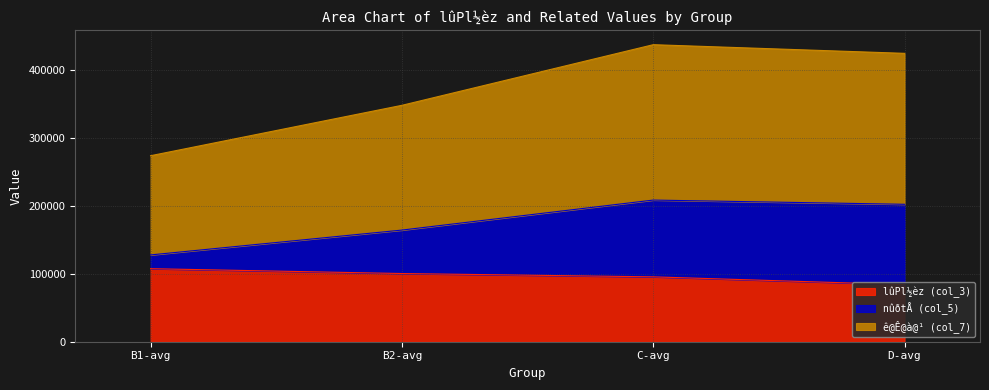

True or false: ê@Ê@à@¹ (col_7) and lûPl½èz (col_3) cross at least once.

False